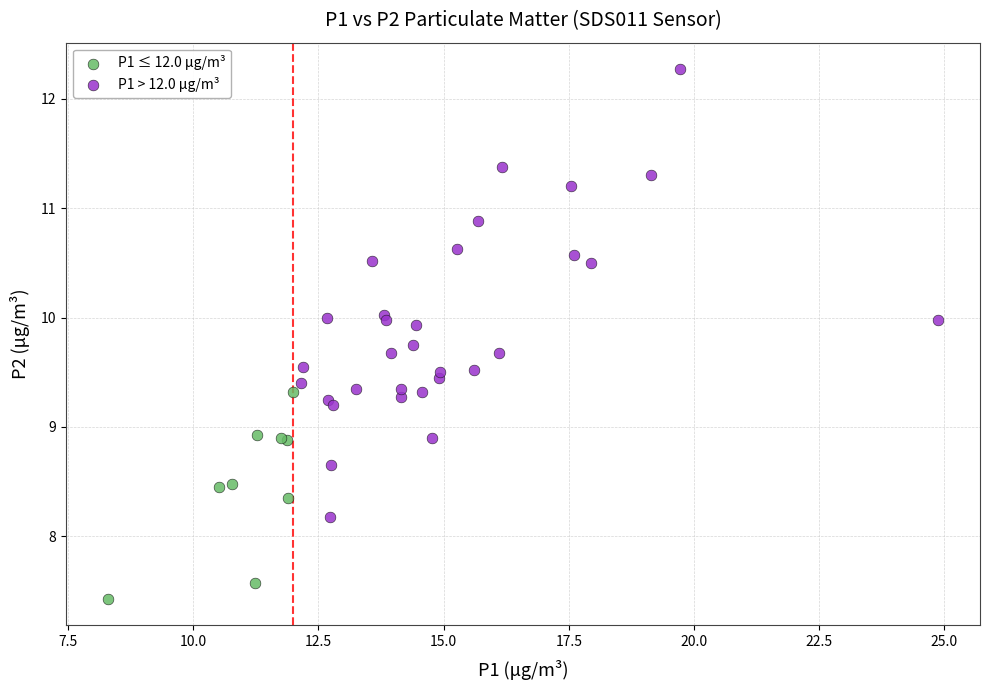

Which series contains the lowest Y value?

P1 ≤ 12.0 μg/m³